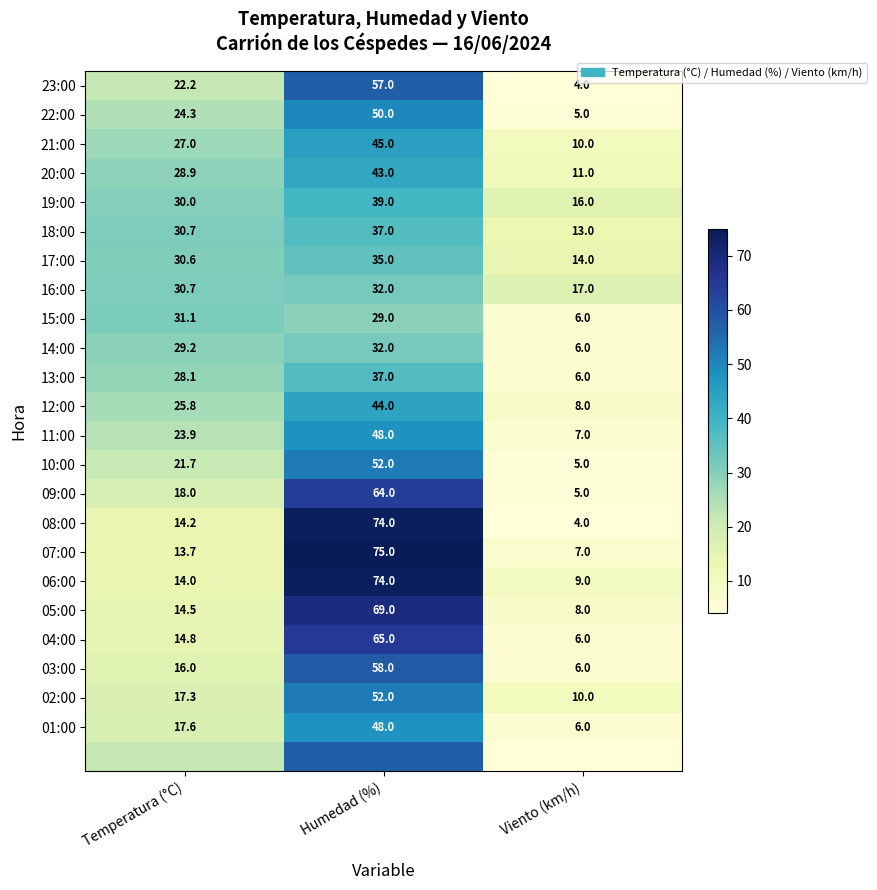

Is it true that 10:00 equals 7.5 at Viento (km/h)?

False